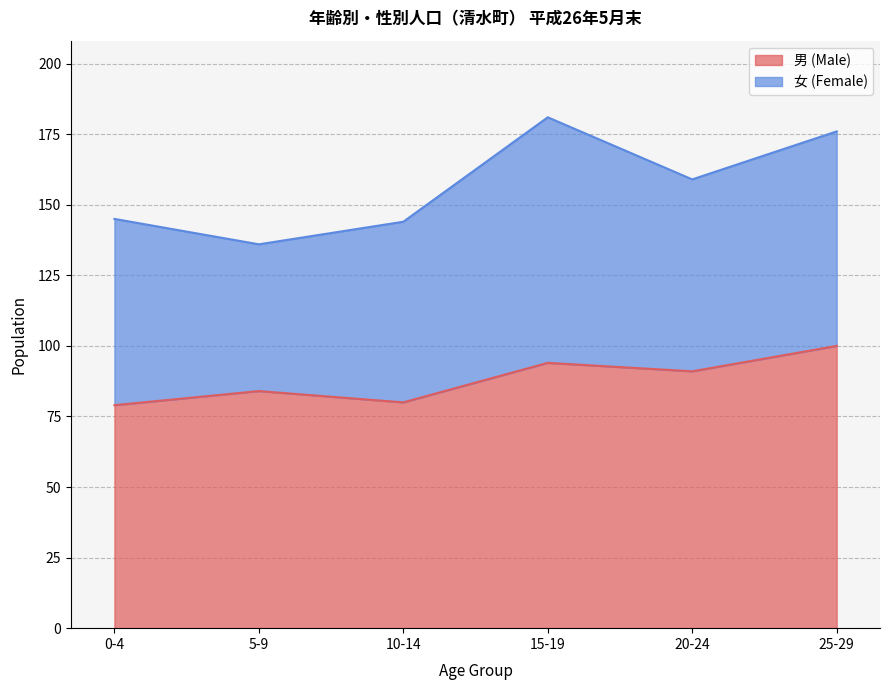

How many values are below 91?

3